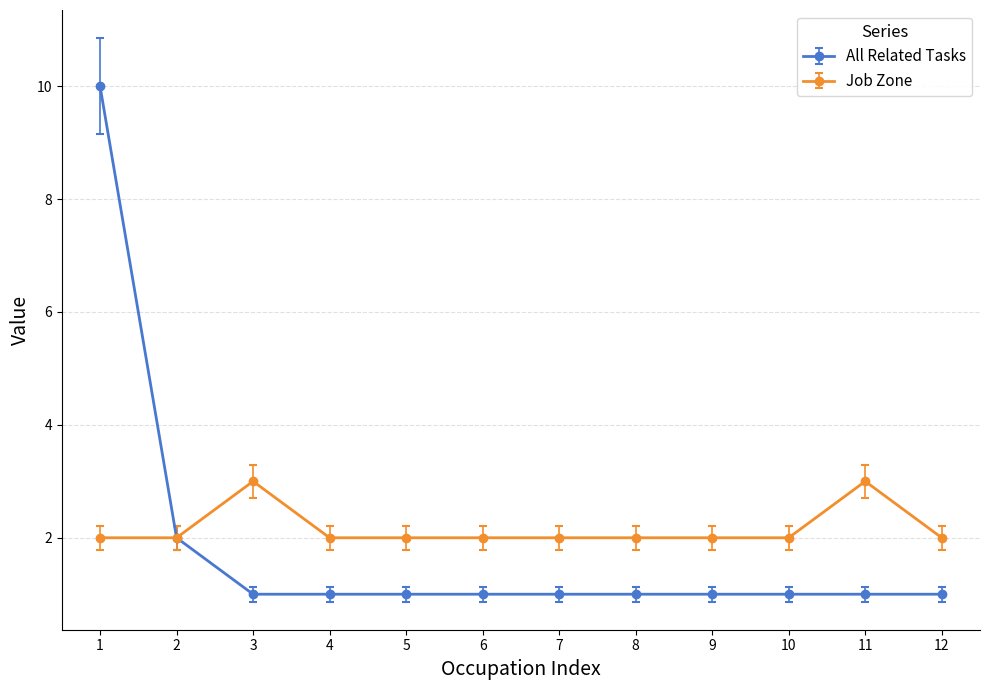

Reading right to left, what are all the values shown in this chart?

All Related Tasks: 1	1	1	1	1	1	1	1	1	1	2	10
Job Zone: 2	3	2	2	2	2	2	2	2	3	2	2